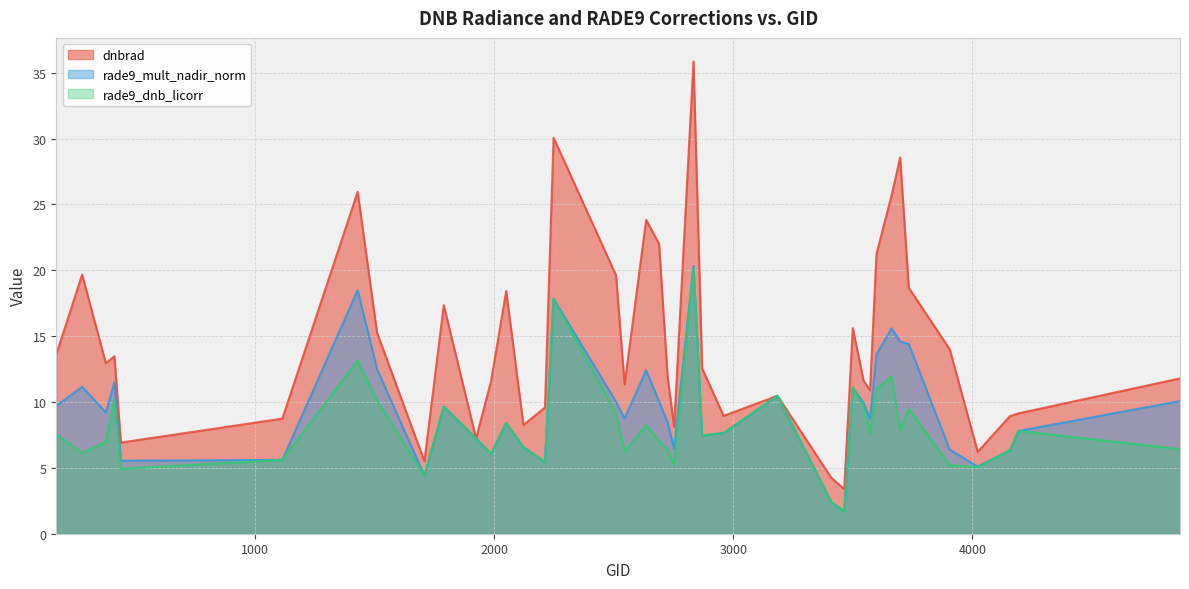

Which series has the largest range (max minus min)?

dnbrad